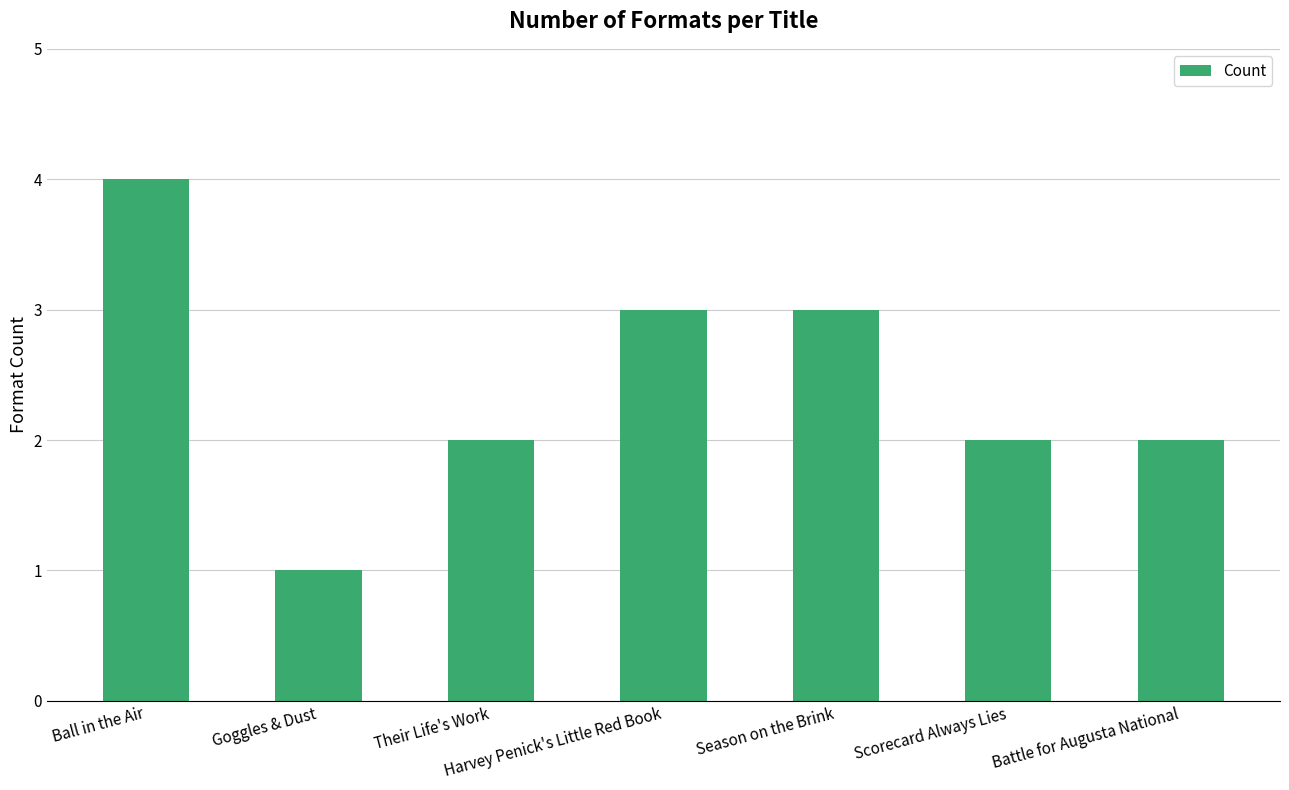

What is the change in value from Season on the Brink to Battle for Augusta National?

-1